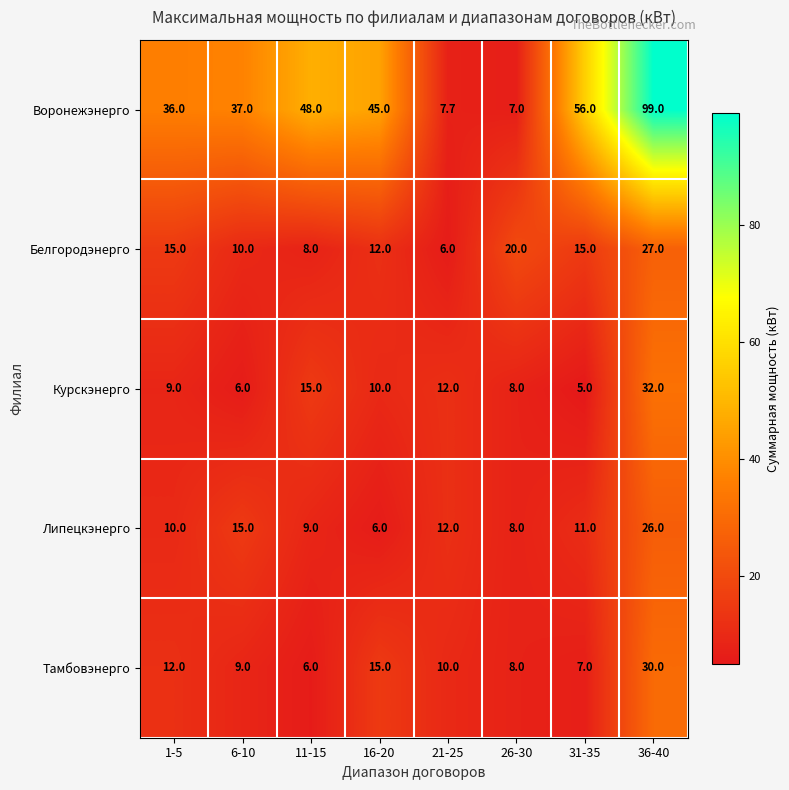

Which series changed the most between 6-10 and 16-20?

Липецкэнерго